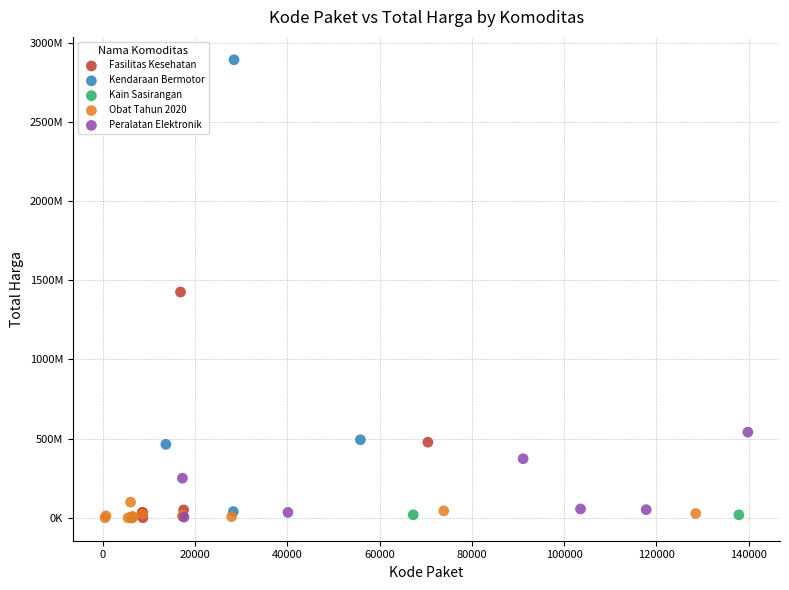

What are all the series names shown in the legend?

Fasilitas Kesehatan, Kendaraan Bermotor, Kain Sasirangan, Obat Tahun 2020, Peralatan Elektronik